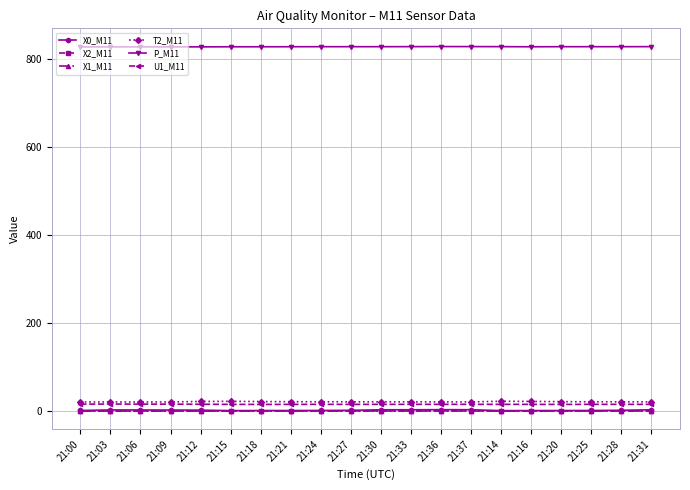

Does the chart have visible grid lines?

Yes